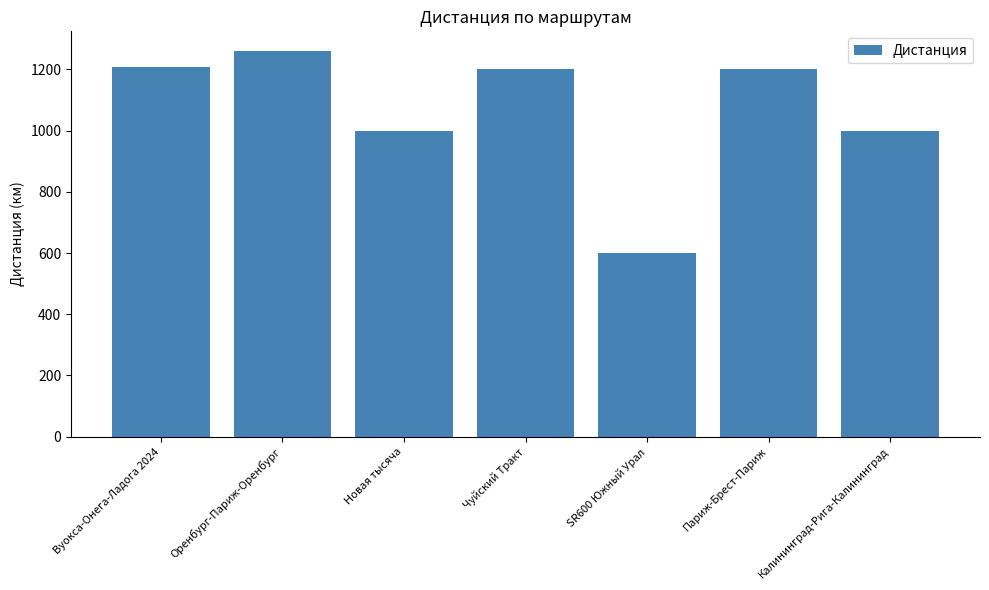

The chart shows a value of 1000 at Новая тысяча. True or false?

True